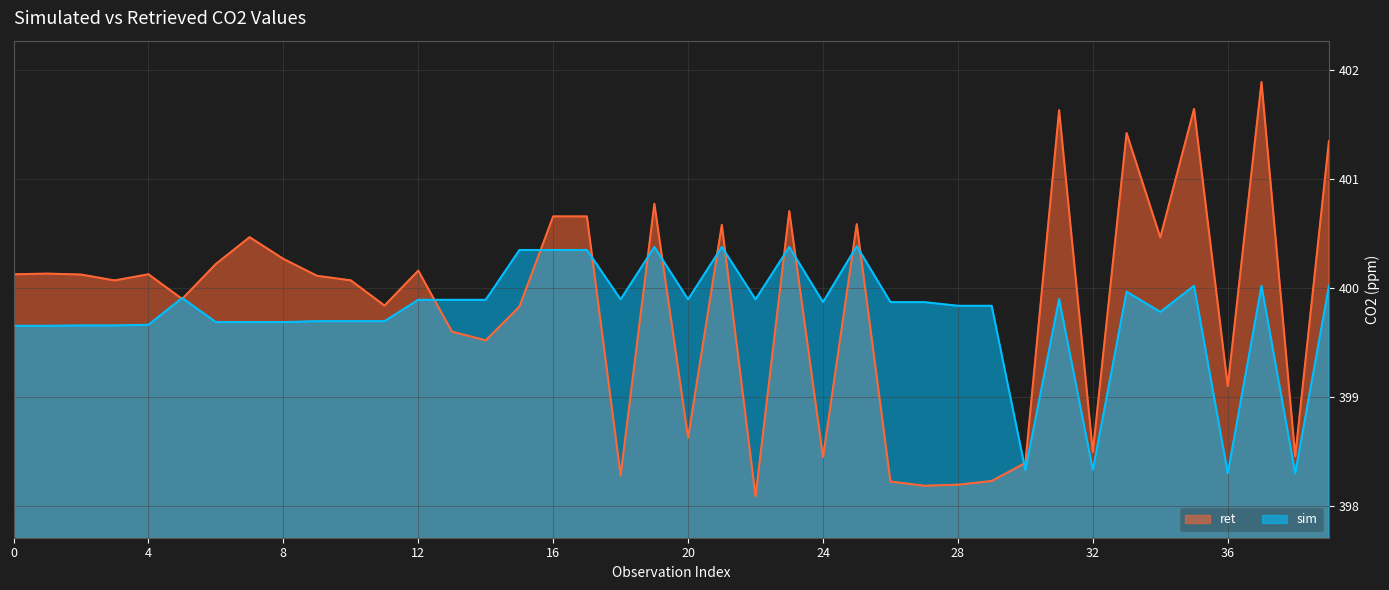

What is the total value across all series at 24?

798.3